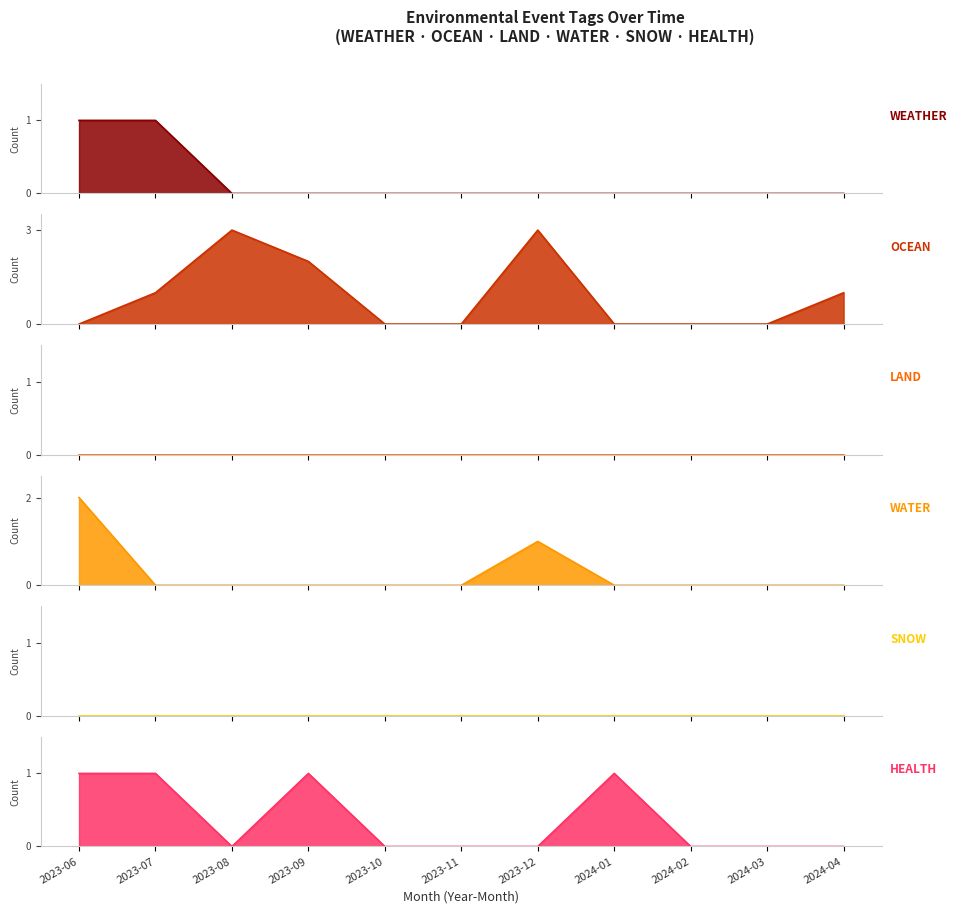

What is the sum of the OCEAN values at 2023-10 and 2024-04?

1